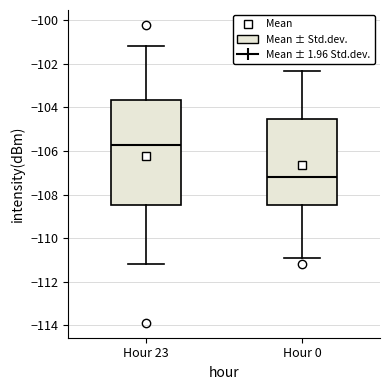

Reading left to right, transcribe this box plot: for each box, give where its median line is, the range the box spans, and where its two whiskers end, as read against the y-axis. The values are not printed on the chart, so give them approximately, as read against the axis.

Hour 23: median -105.8, box -108.4 to -103.6, whiskers -111.2 to -101.2
Hour 0: median -107.2, box -108.4 to -104.6, whiskers -111.0 to -102.4